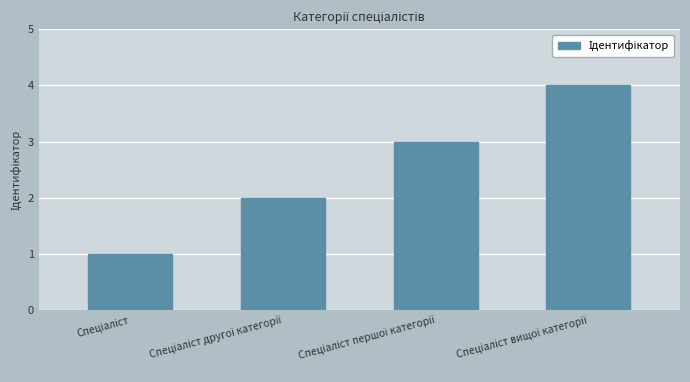

How many bars are there in total?

4